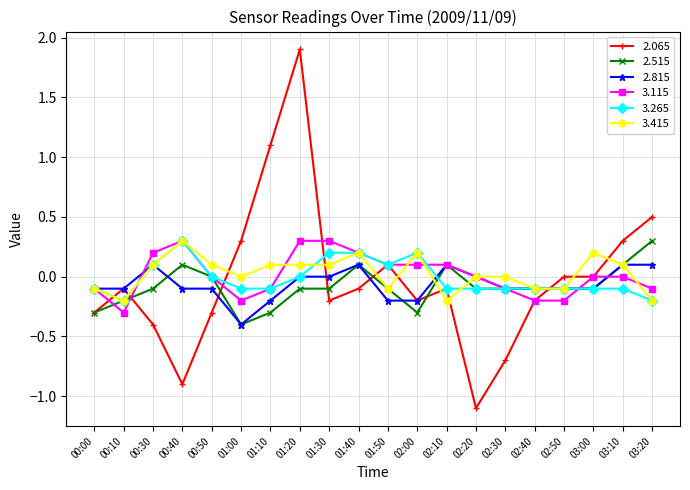

At which category is the sum across all series the highest?

01:20